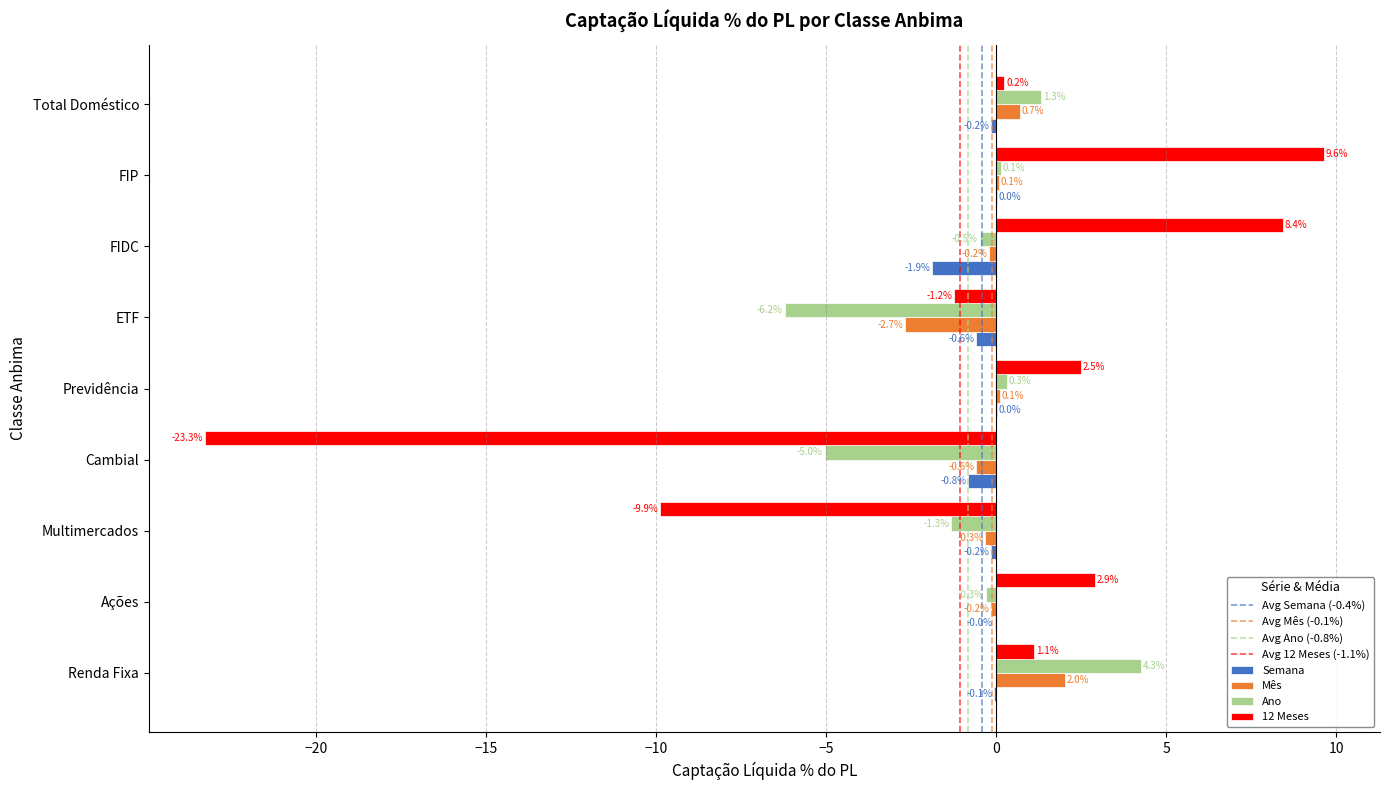

What value does the Mês series have at Ações?

-0.2